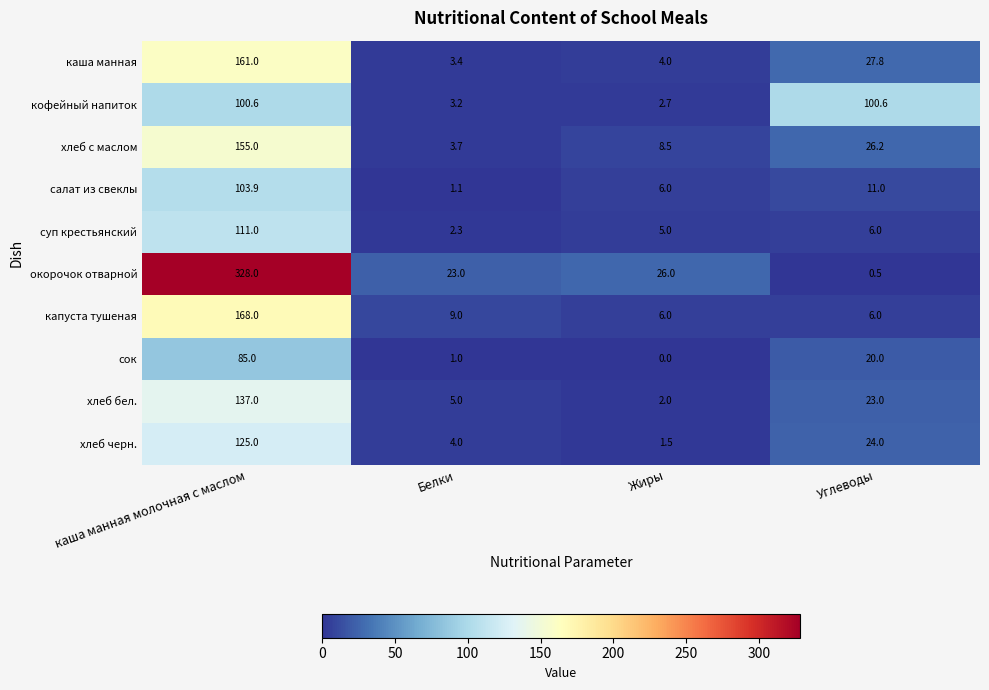

At Белки, list the series in order from smallest to largest.

сок, салат из свеклы, суп крестьянский, кофейный напиток, каша манная, хлеб с маслом, хлеб черн., хлеб бел., капуста тушеная, окорочок отварной